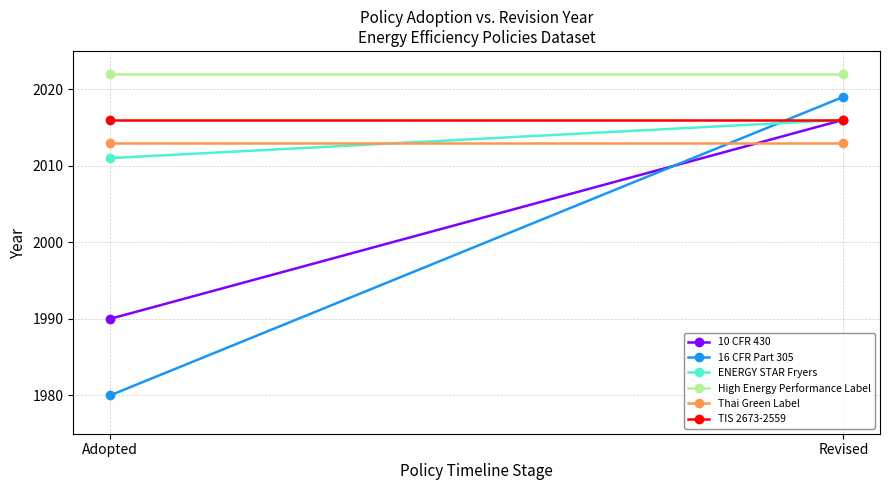

What is the total value across all series at Revised?

12102